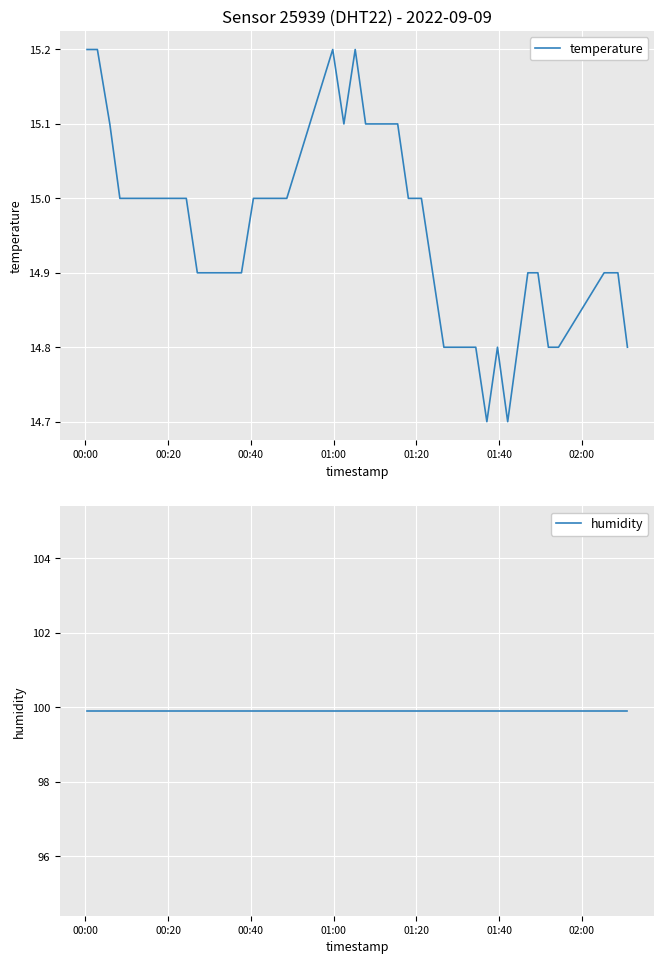

What is the minimum value for temperature?

14.7